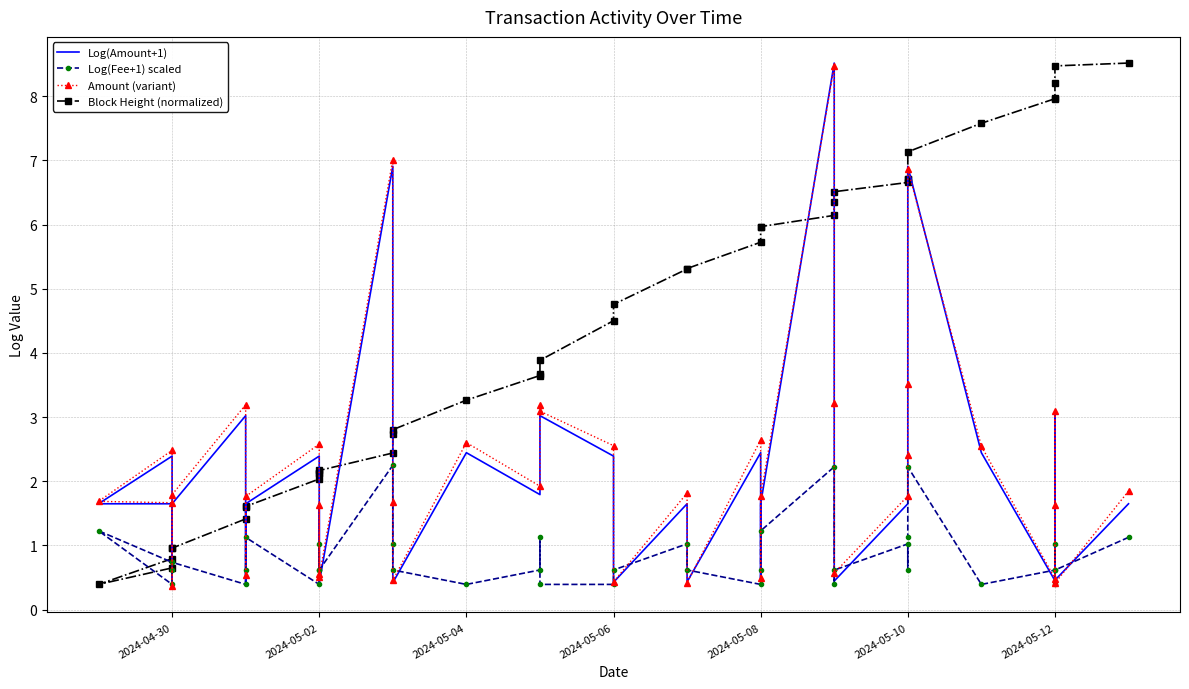

What is the value of the Log(Amount+1) point at the 18th from the left?

1.6